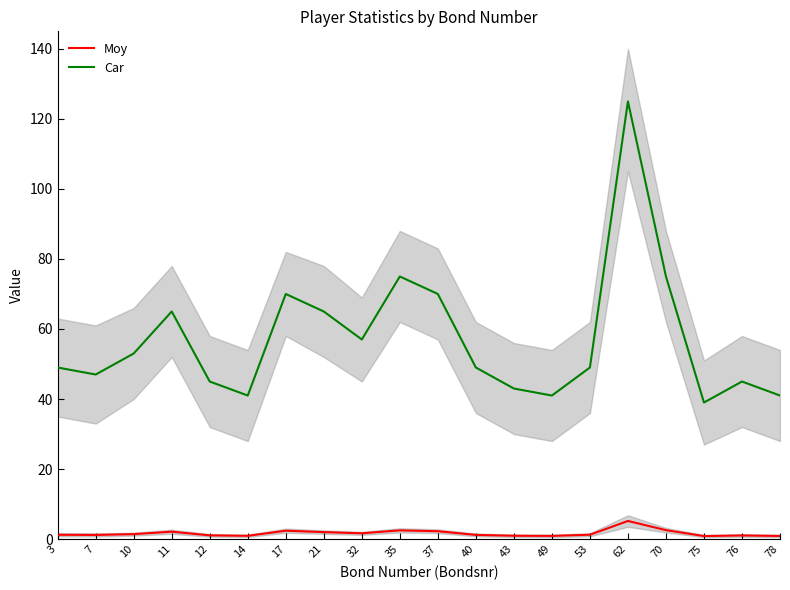

List the labels in order of Moy value, largest first.

62, 70, 35, 17, 37, 11, 21, 32, 10, 53, 3, 40, 7, 12, 76, 43, 14, 49, 78, 75